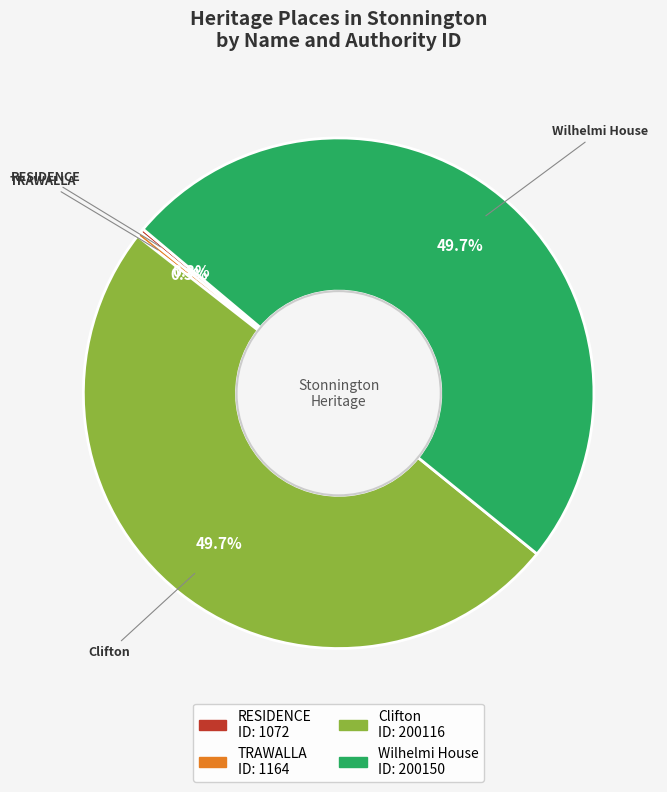

Between Wilhelmi House and TRAWALLA, which is larger?

Wilhelmi House